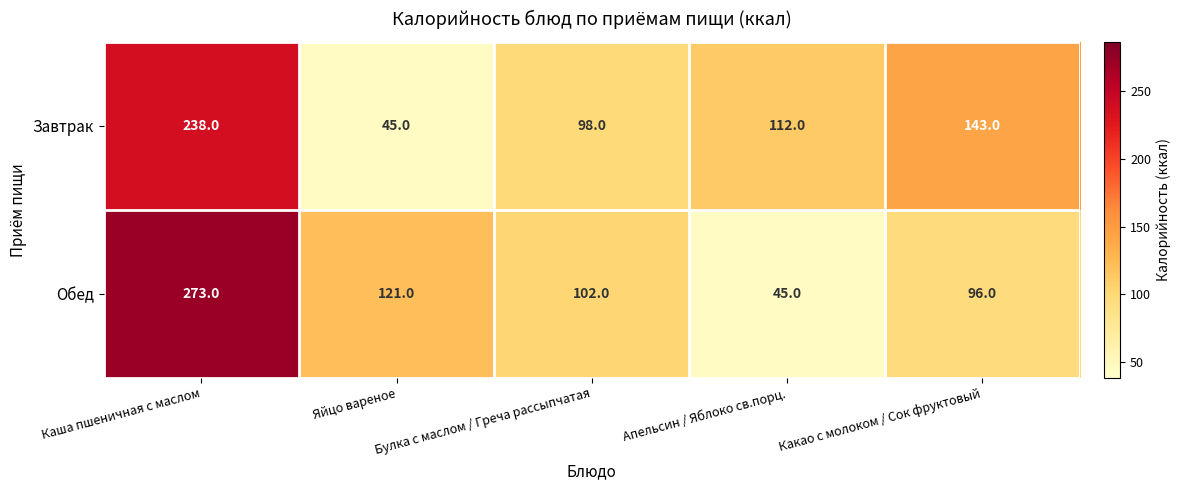

Which series changed the most between Булка с маслом / Греча рассыпчатая and Апельсин / Яблоко св.порц.?

Обед